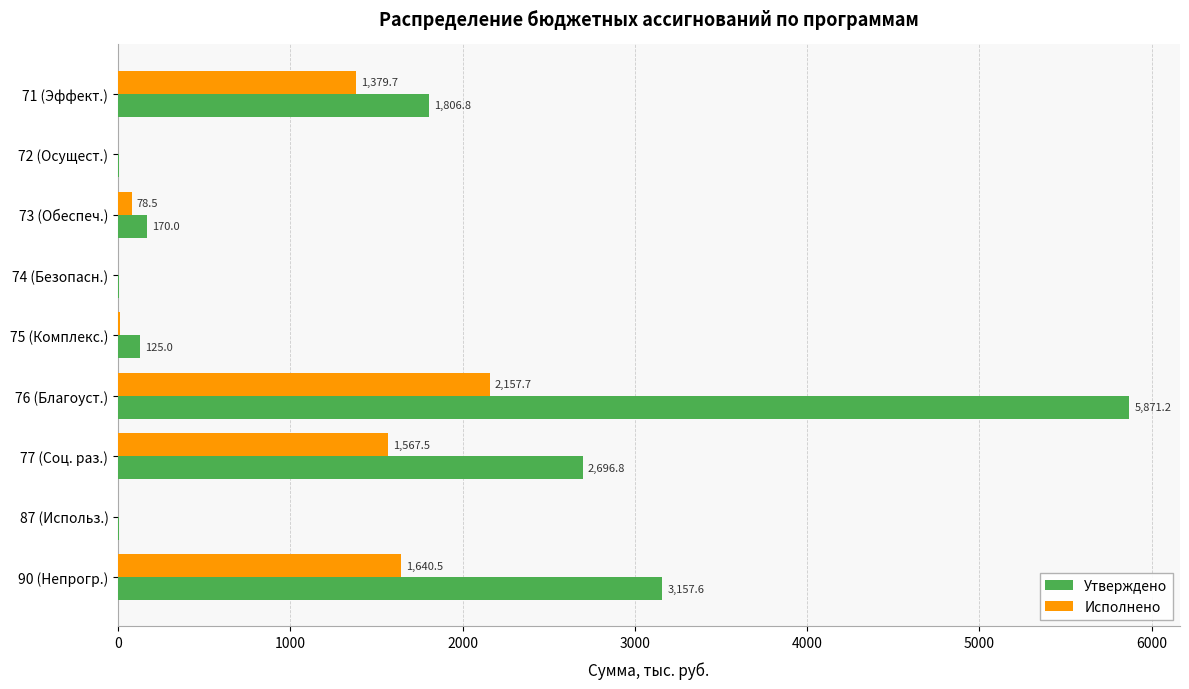

How many distinct data groups are displayed?

2